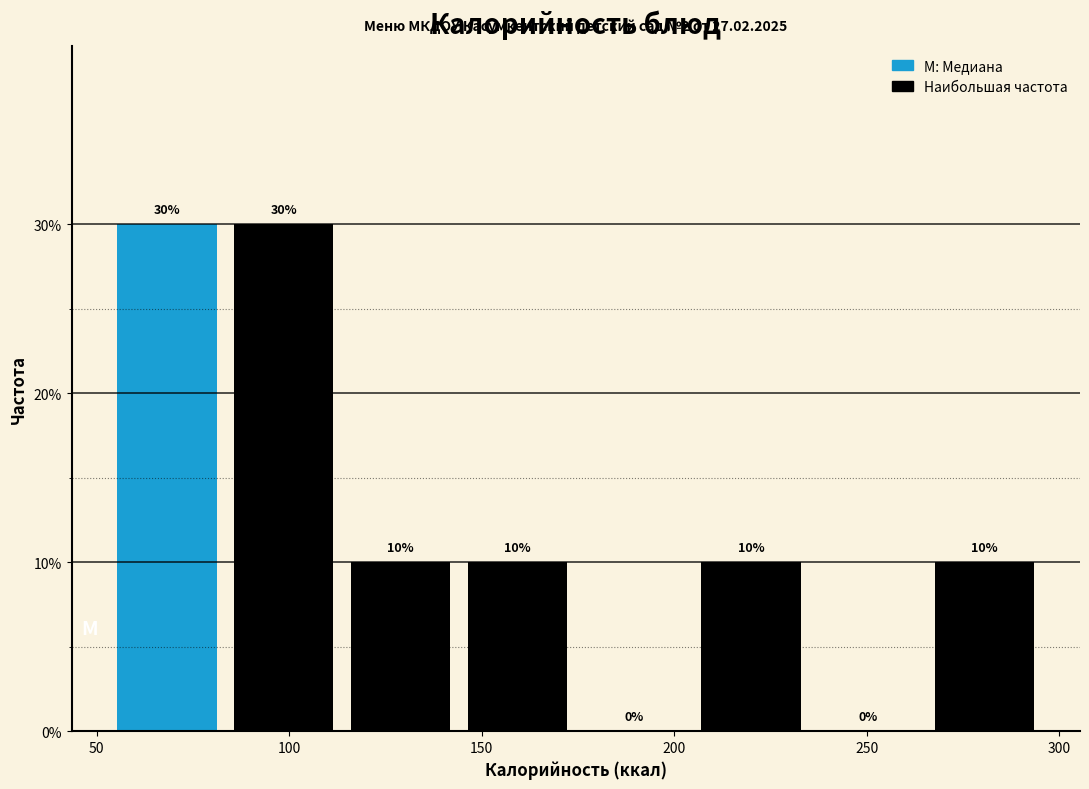

Reading left to right, list every bar in this chart as the range it spans on the x-axis followed by its height. The bar edges are not printed on the chart, so give them approximately, as read against the axis.

55 to 85: 30
85 to 115: 30
115 to 145: 10
145 to 175: 10
175 to 205: 0
205 to 235: 10
235 to 265: 0
265 to 295: 10